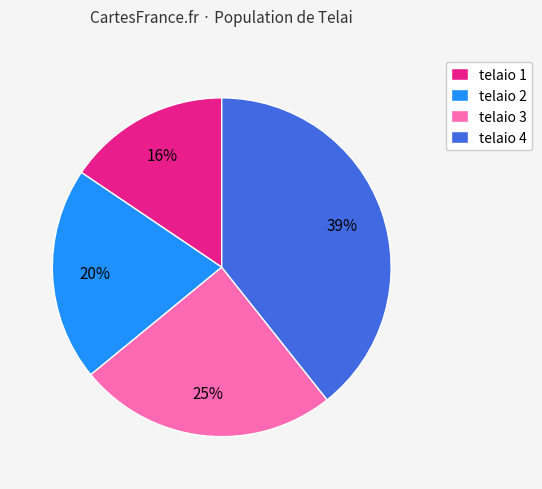

Which slice is the smallest?

telaio 1